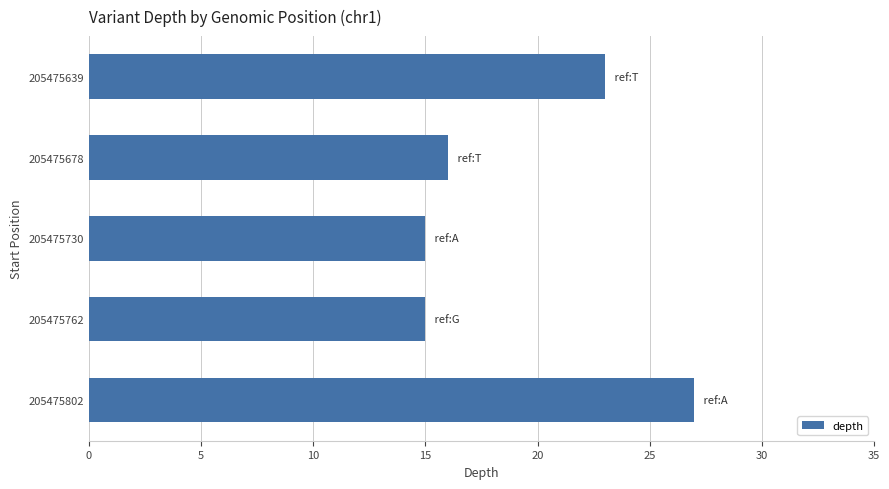

What is the value of the 4th bar from the top?

15